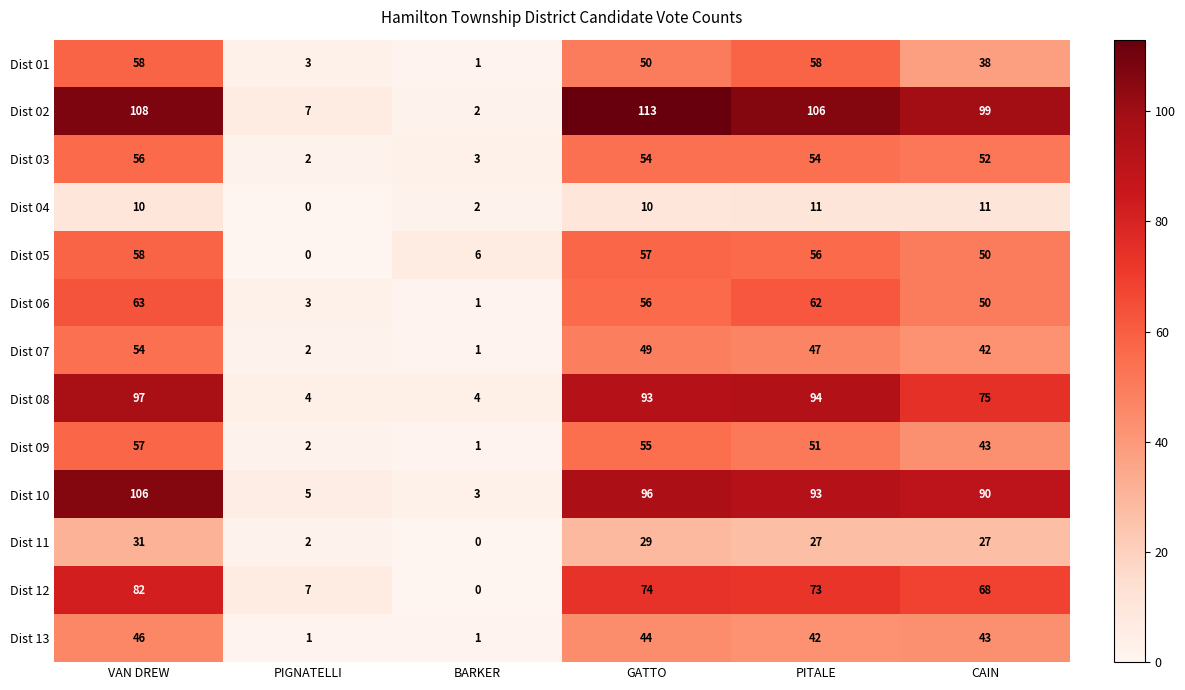

At which category does the chart reach its peak across all series?

GATTO